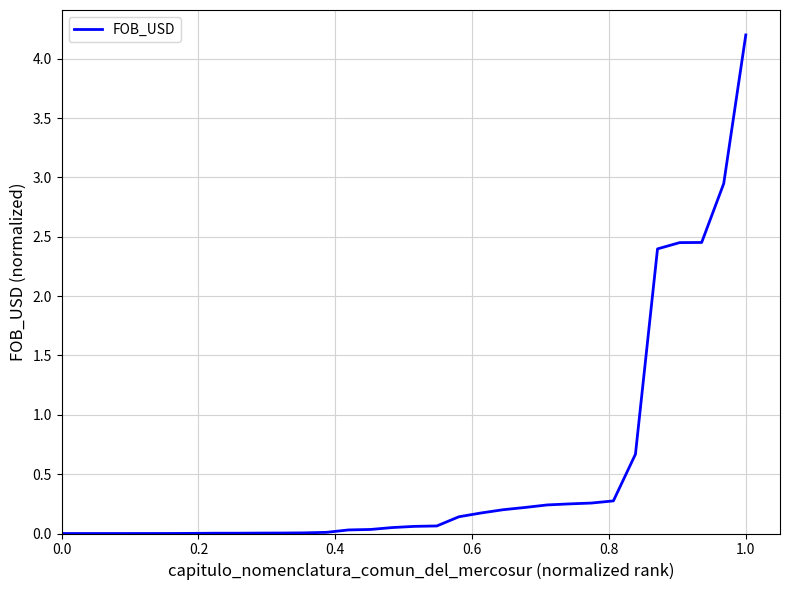

What is the greatest value displayed?

4.2